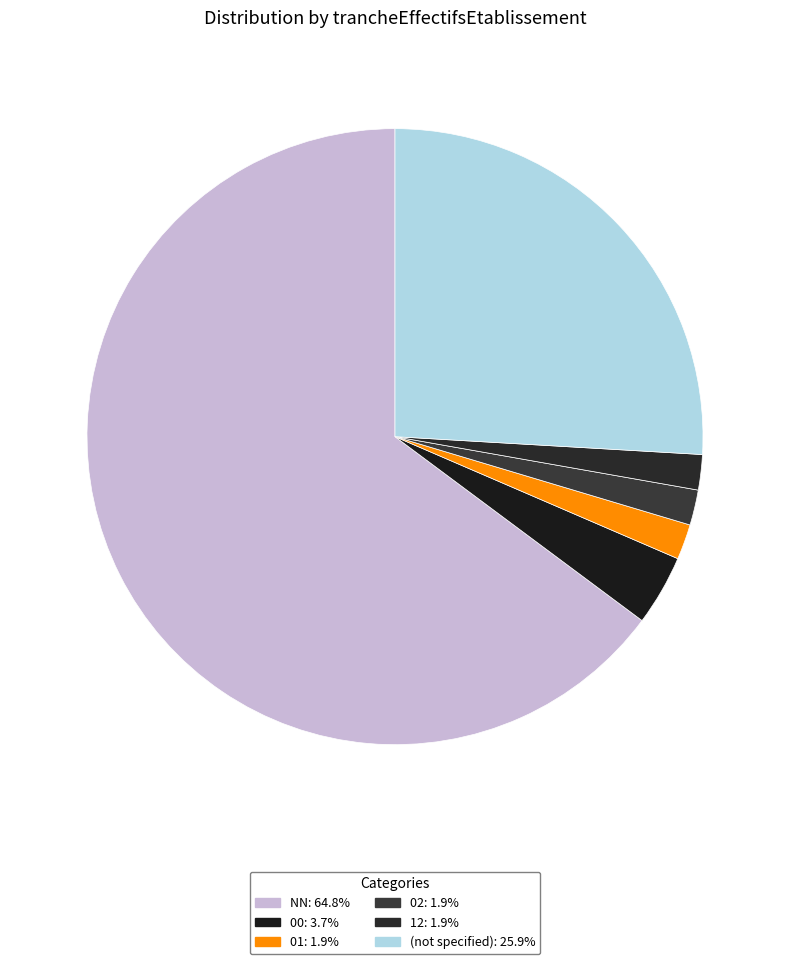

Count the number of slices in the pie.

6